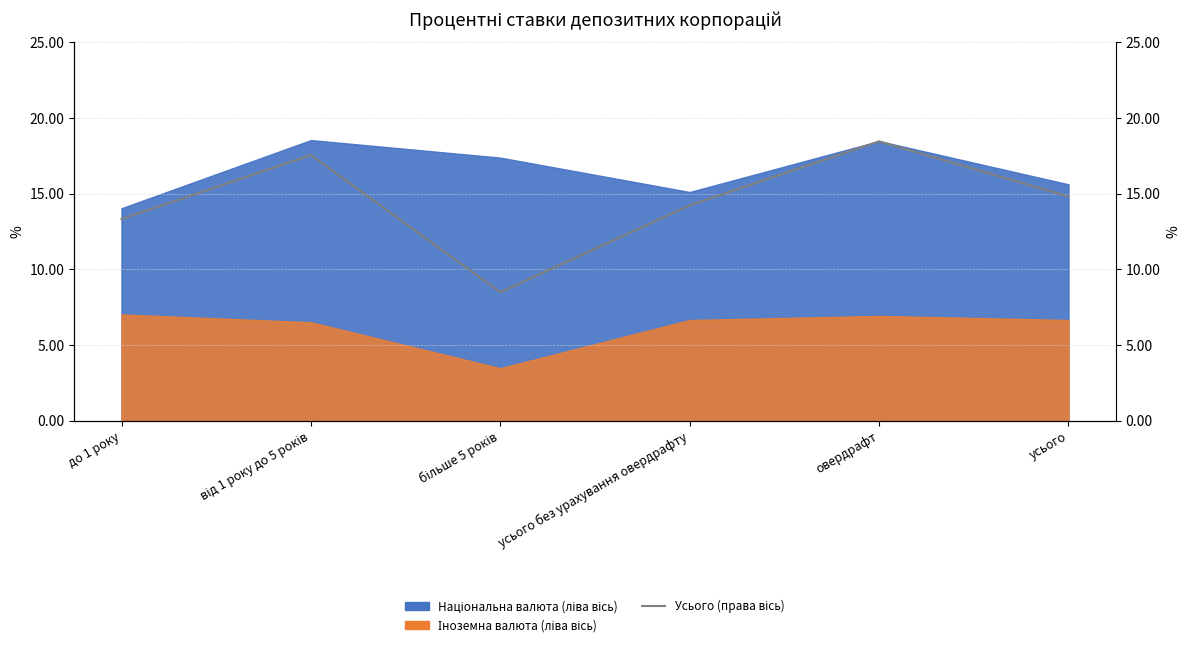

Reading left to right, list all the values displayed in this chart.

13.3	17.6	8.5	14.2	18.5	14.8